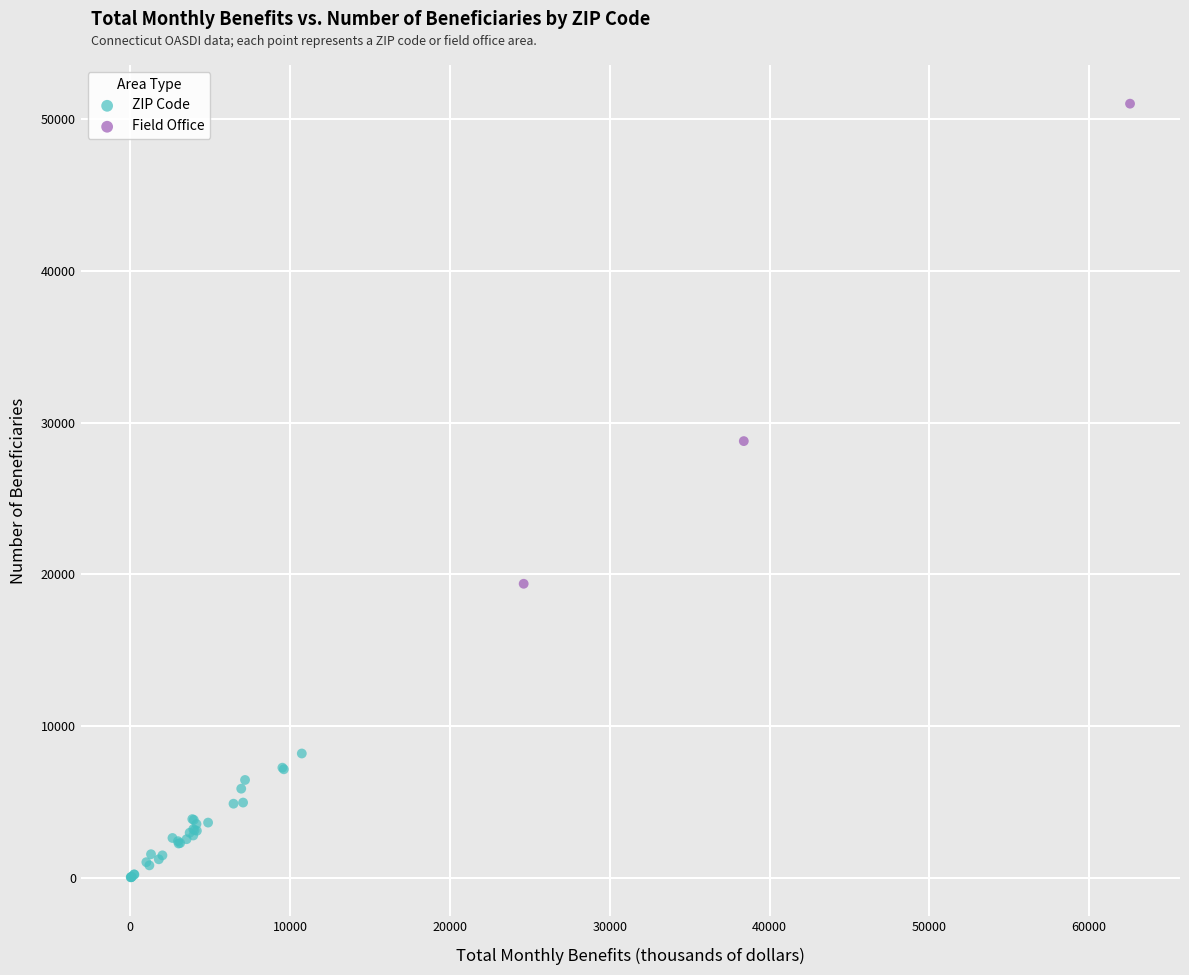

Which series contains the lowest Y value?

ZIP Code